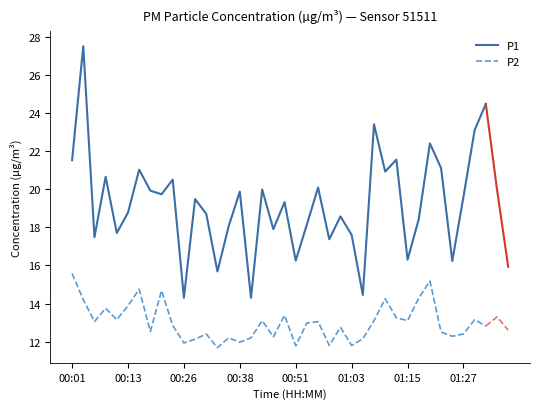

What is the minimum value for P2?

11.7